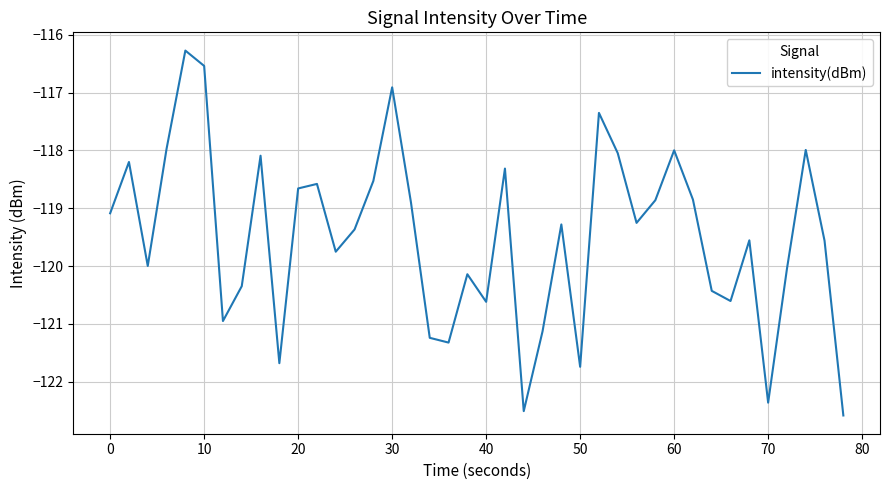

What is the smallest value displayed?

-122.6